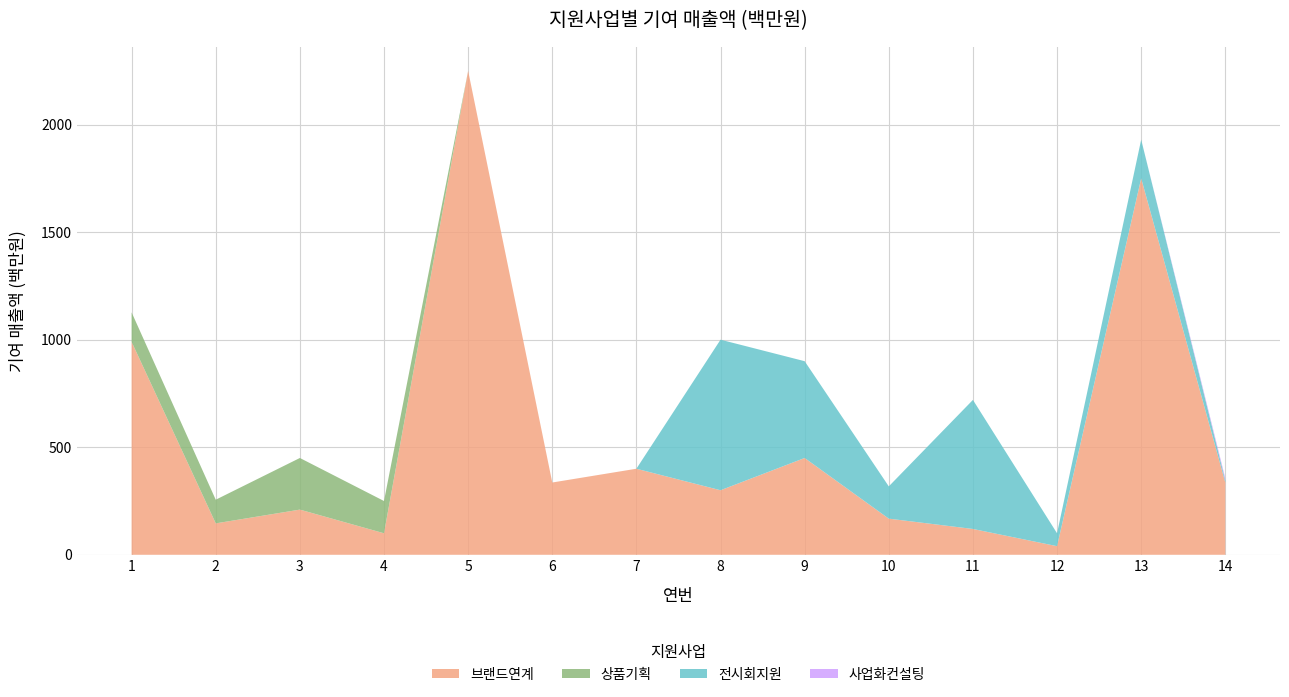

Reading left to right, extract all data points from this chart.

브랜드연계: 990	146	210	100	2250	336	400	300	450	168	120	40	1750	336
상품기획: 137	110	240	150	0	0	0	0	0	0	0	0	0	0
전시회지원: 0	0	0	0	0	0	0	700	450	150	600	60	180	10
사업화컨설팅: 0	0	0	0	0	0	0	0	0	0	0	0	0	10